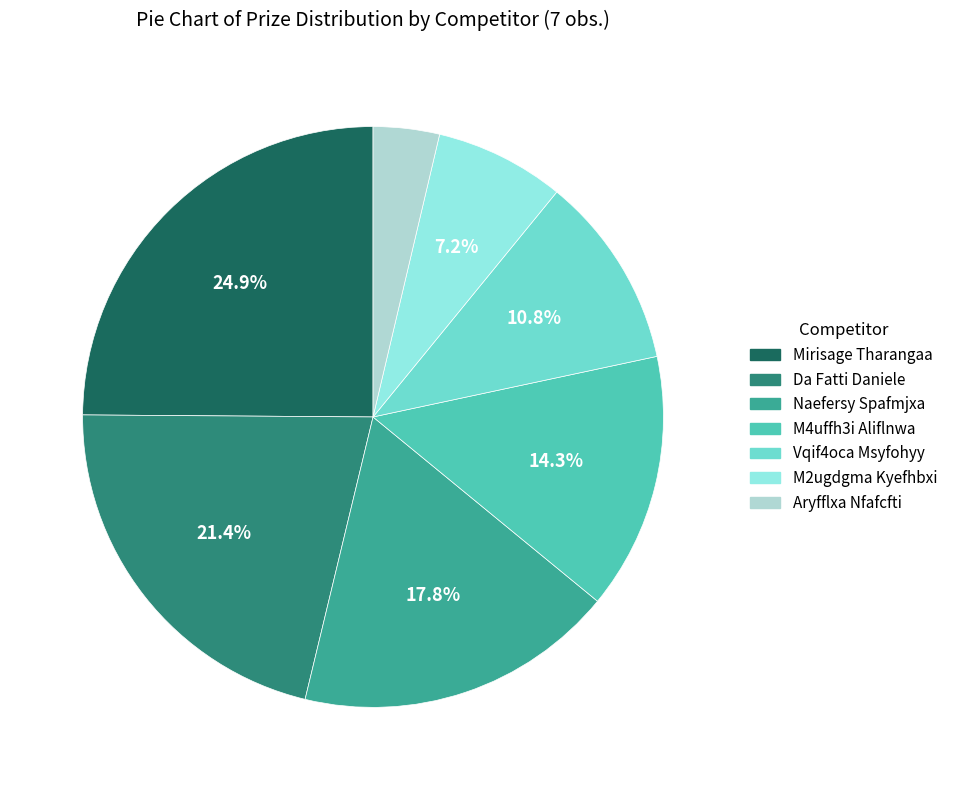

Count the number of slices in the pie.

7